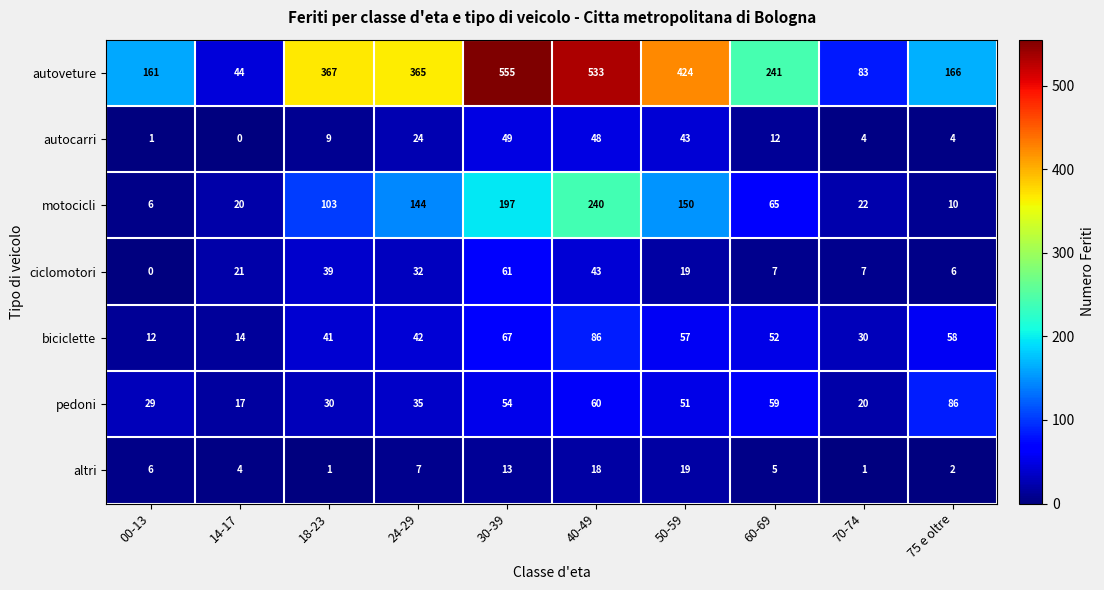

Rank the series at 14-17 from lowest to highest value.

autocarri, altri, biciclette, pedoni, motocicli, ciclomotori, autoveture